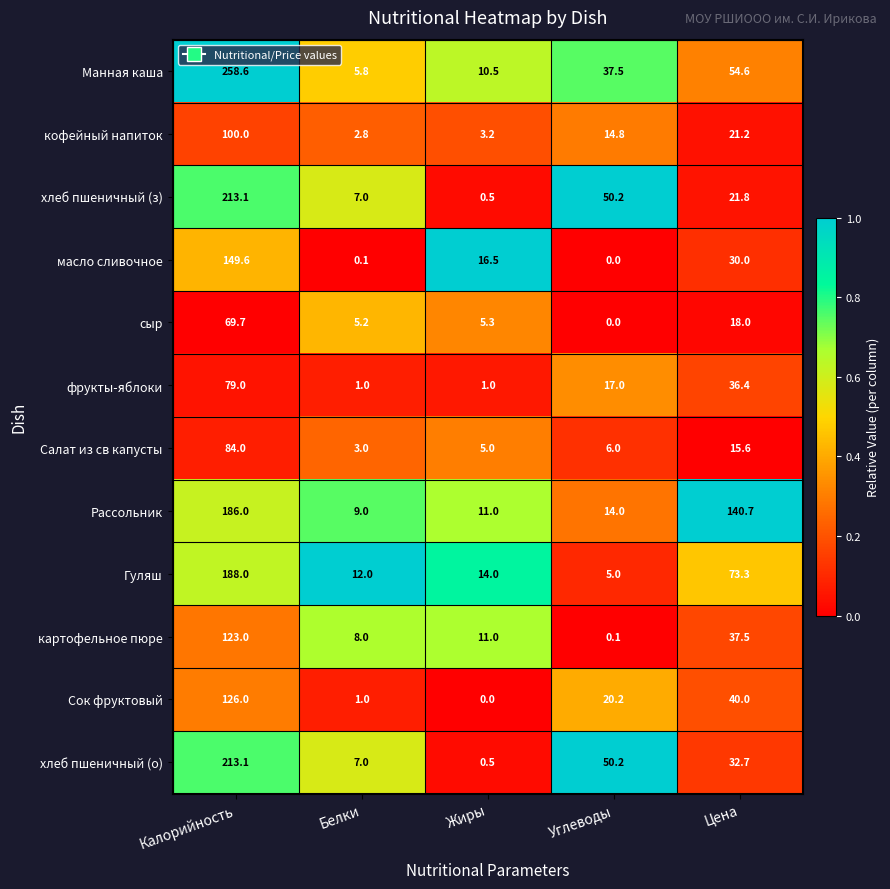

What is the spread (max minus min) of values at Белки?

11.9